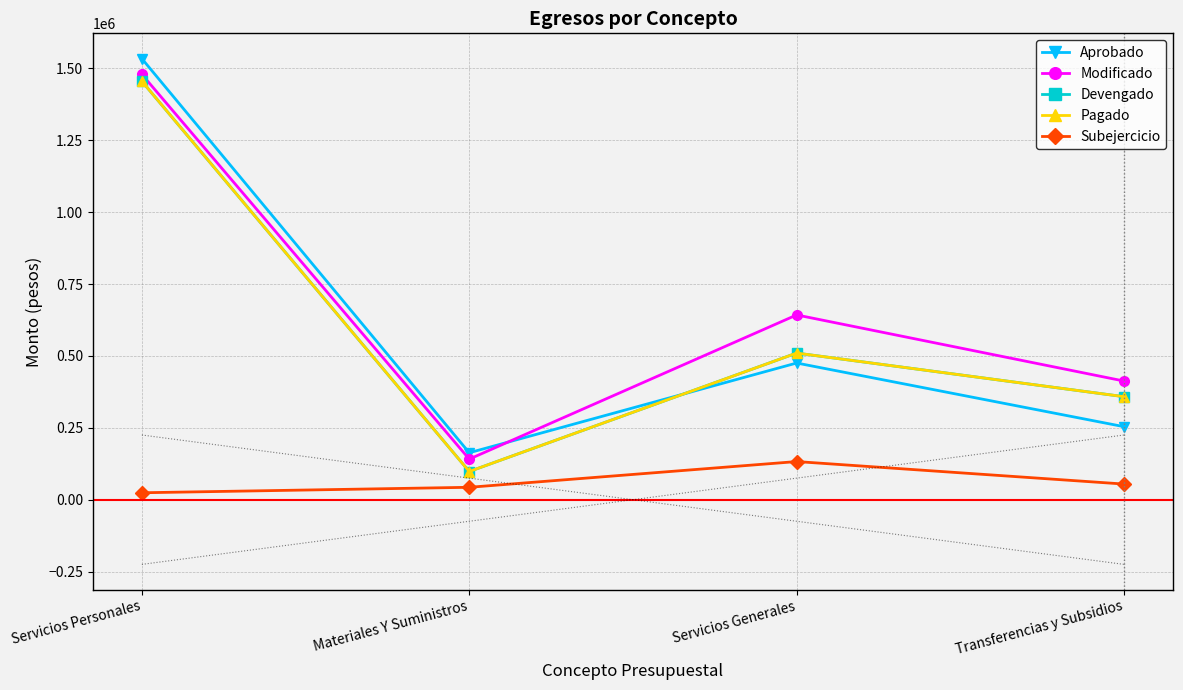

What is the sum of all Devengado values?

2421359.0